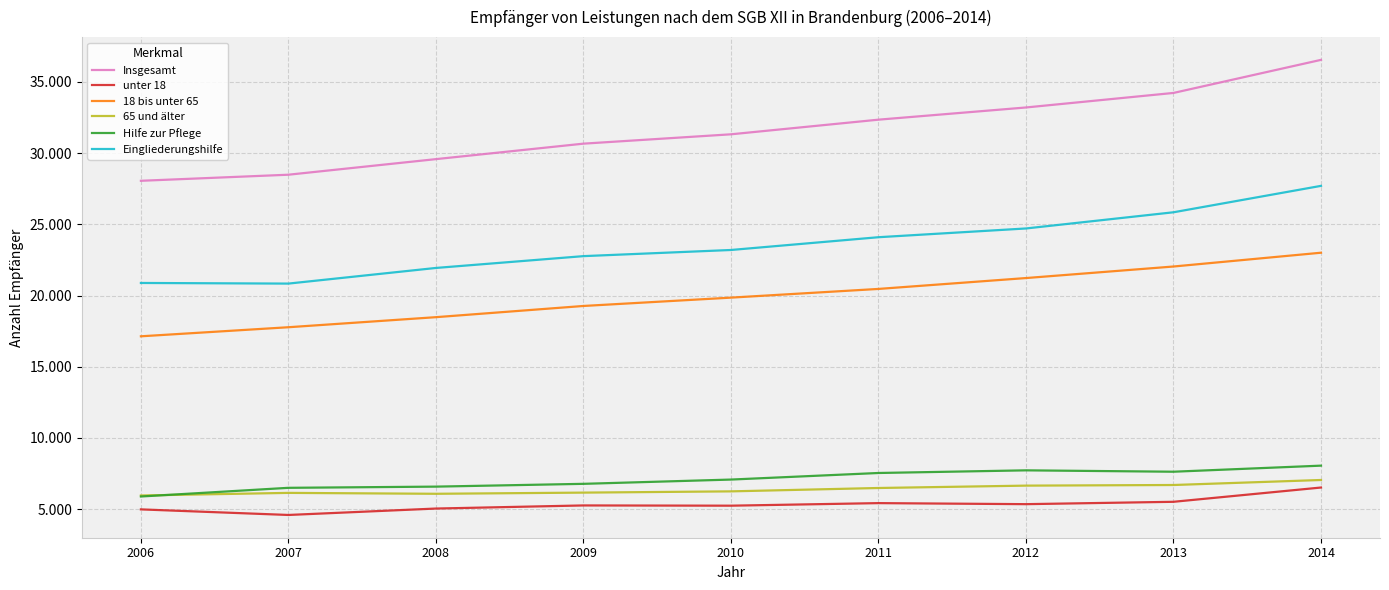

What are all the series names shown in the legend?

Insgesamt, unter 18, 18 bis unter 65, 65 und älter, Hilfe zur Pflege, Eingliederungshilfe